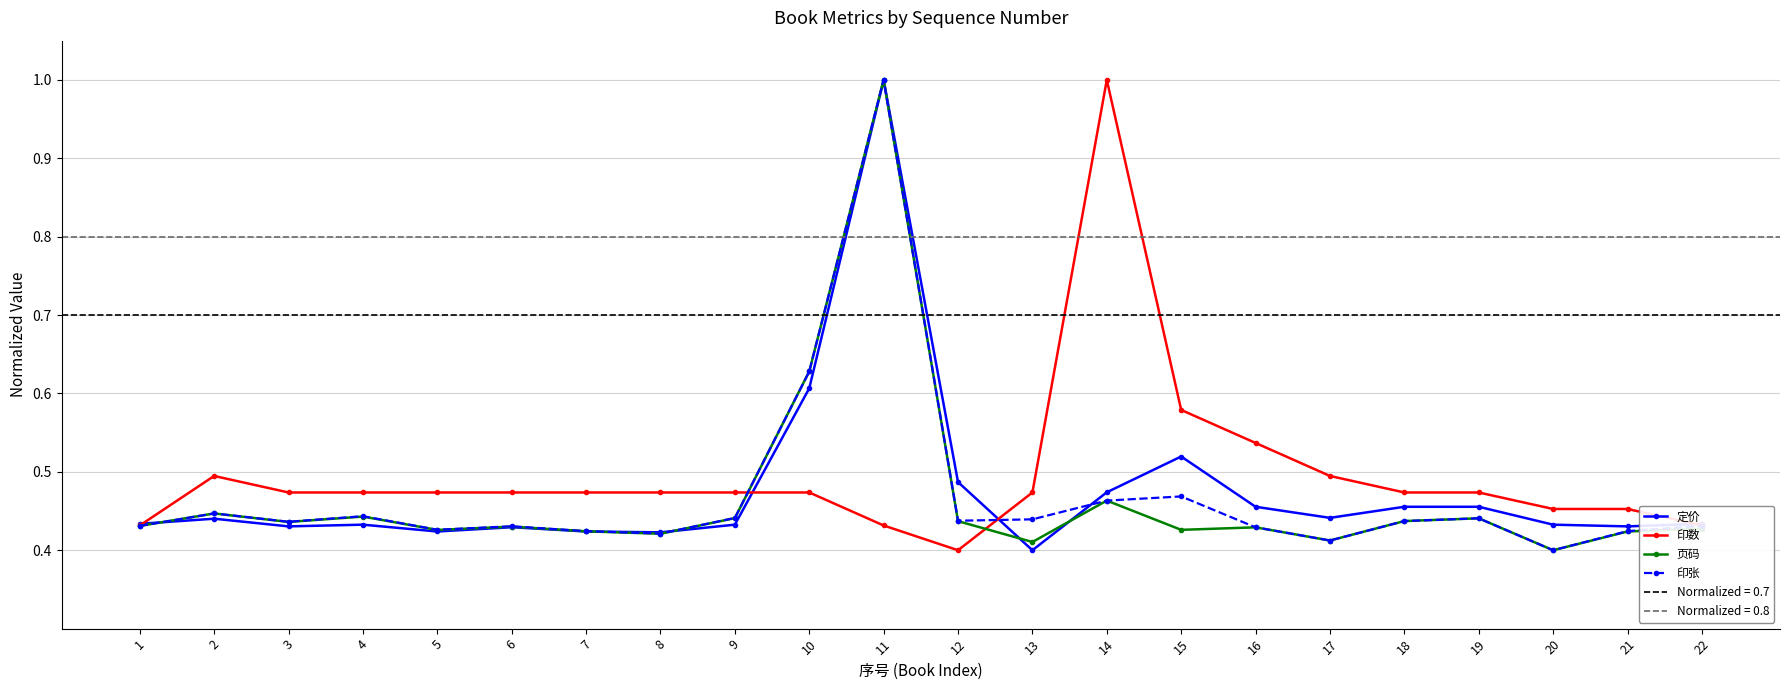

True or false: 定价 and 印张 cross at least once.

True